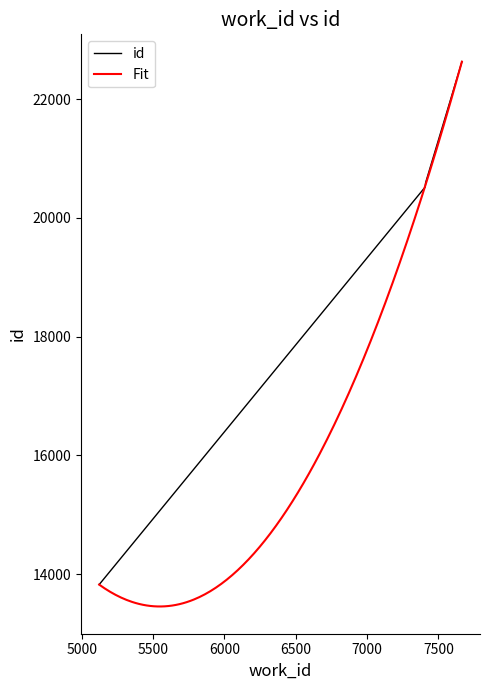

What is the smallest value displayed?

13824